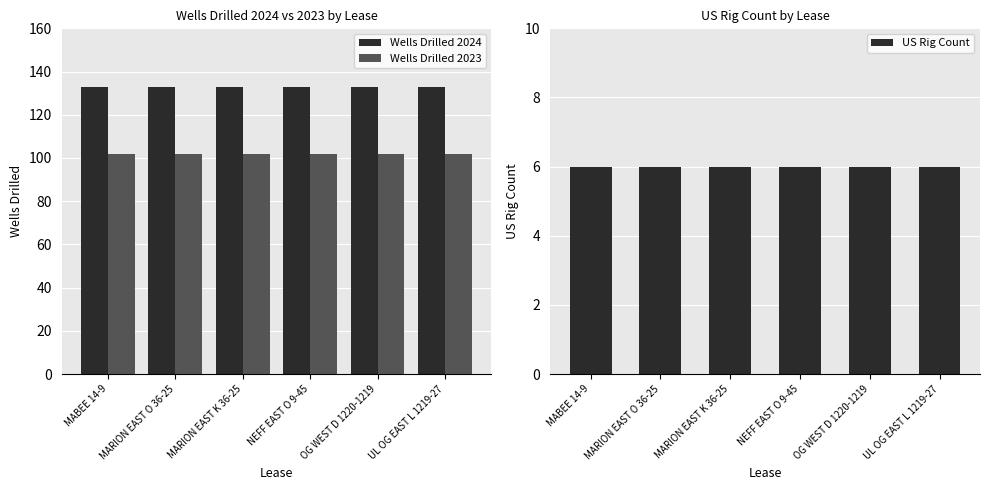

How many groups of bars are there?

6